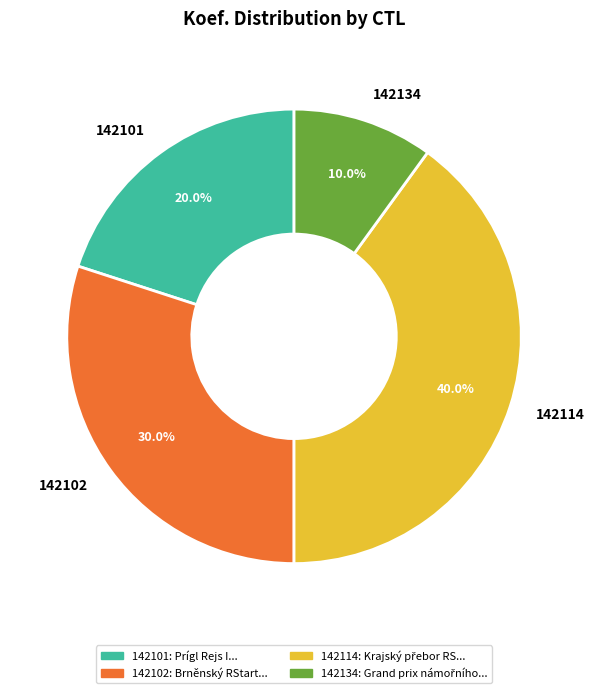

Rank the categories by value from lowest to highest.

142134, 142101, 142102, 142114